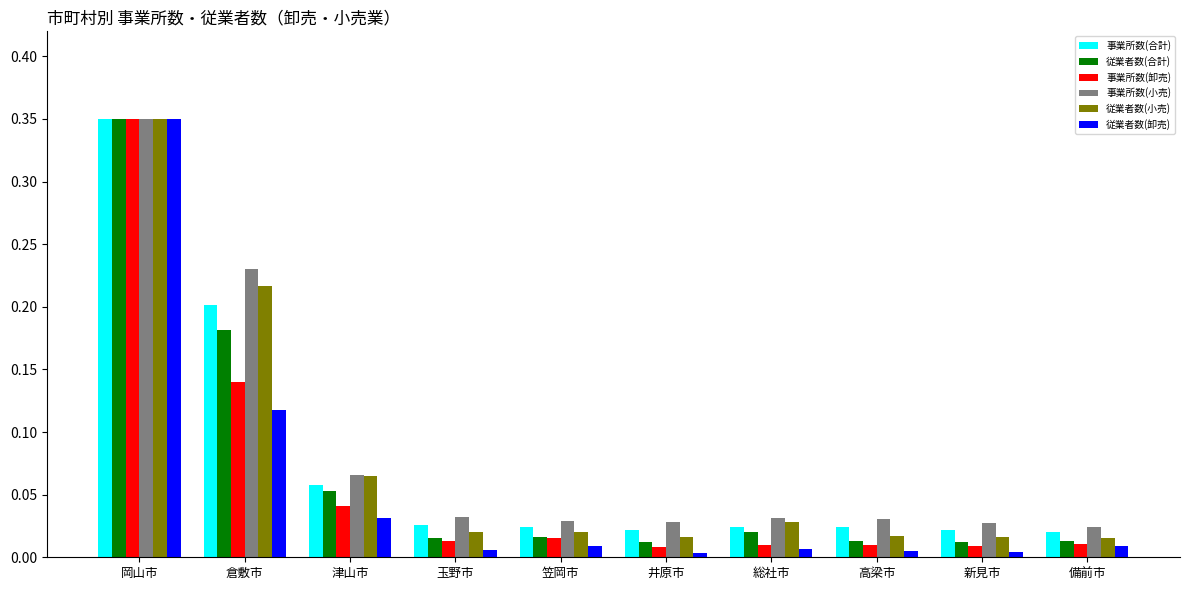

What is the sum of all 事業所数(小売) values?

0.8